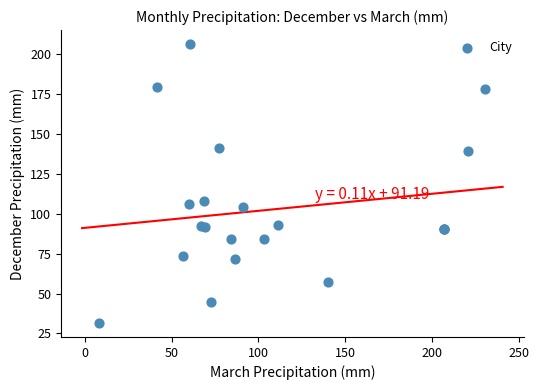

What Y value in the scatter plot is closest to 119?

108.0